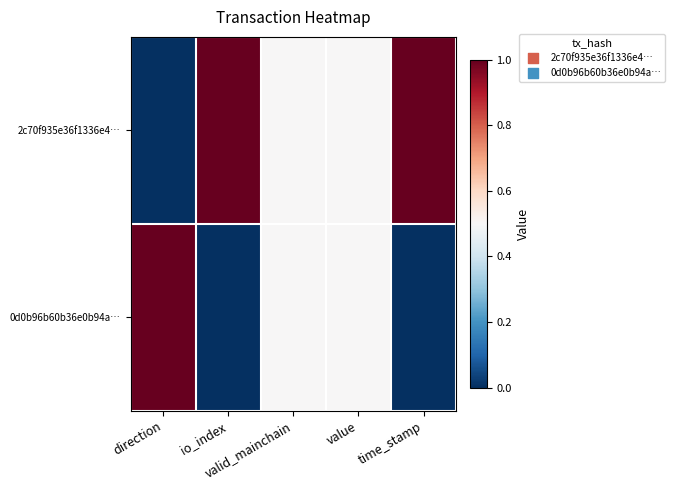

Which series has the widest spread of values?

2c70f935e36f1336e4…